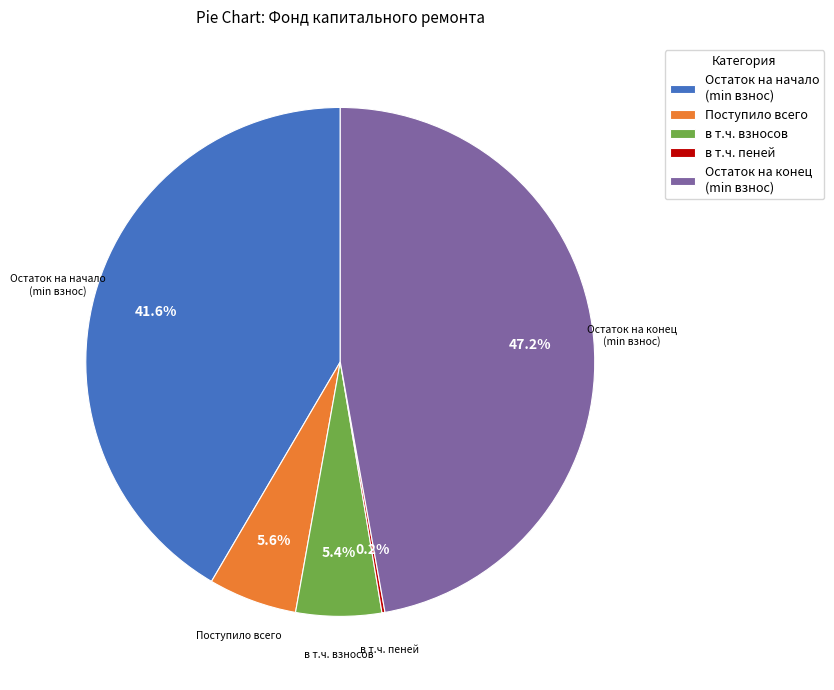

Is в т.ч. взносов the majority of the pie?

No